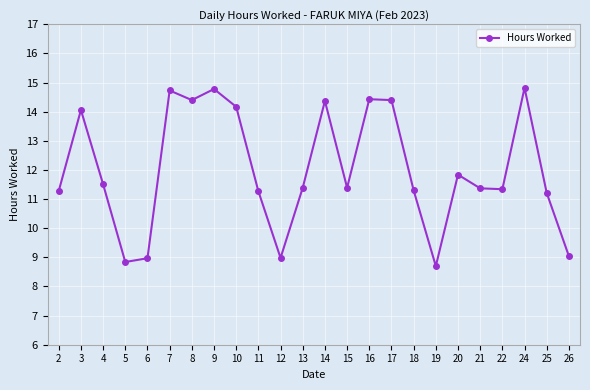

How many interior local peaks (higher than both neighbors) does the data have?

7